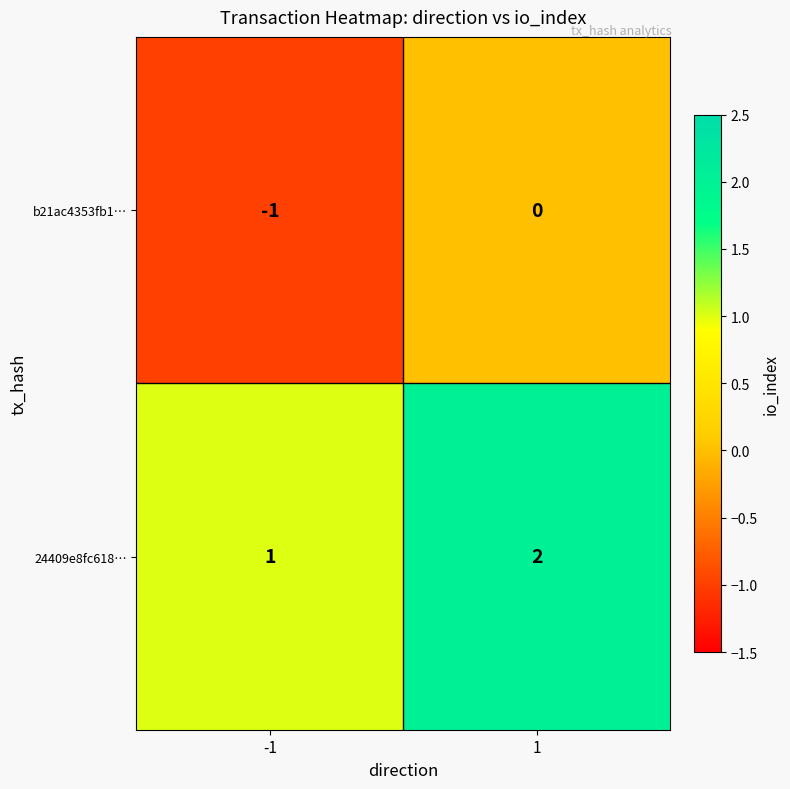

Is it true that 24409e8fc618… equals 0 at -1?

False